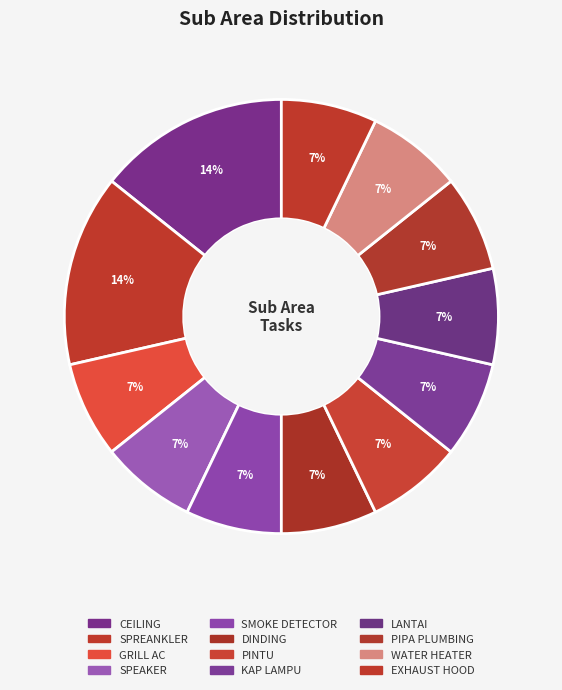

Is PIPA PLUMBING the majority of the pie?

No